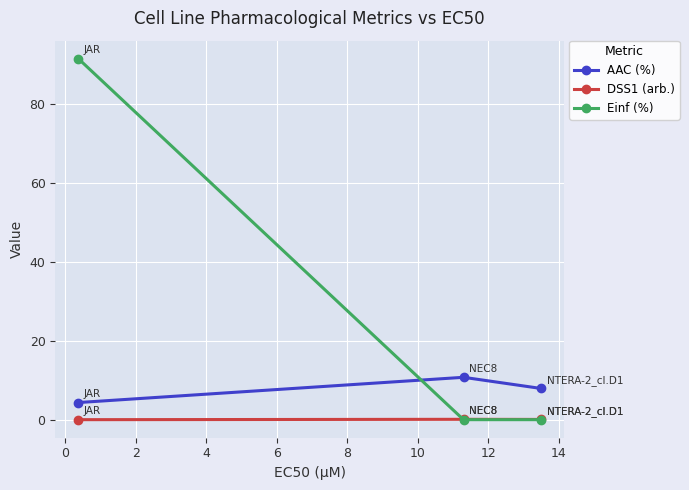

What is the value of the DSS1 (arb.) point at the 3rd from the left?

0.1